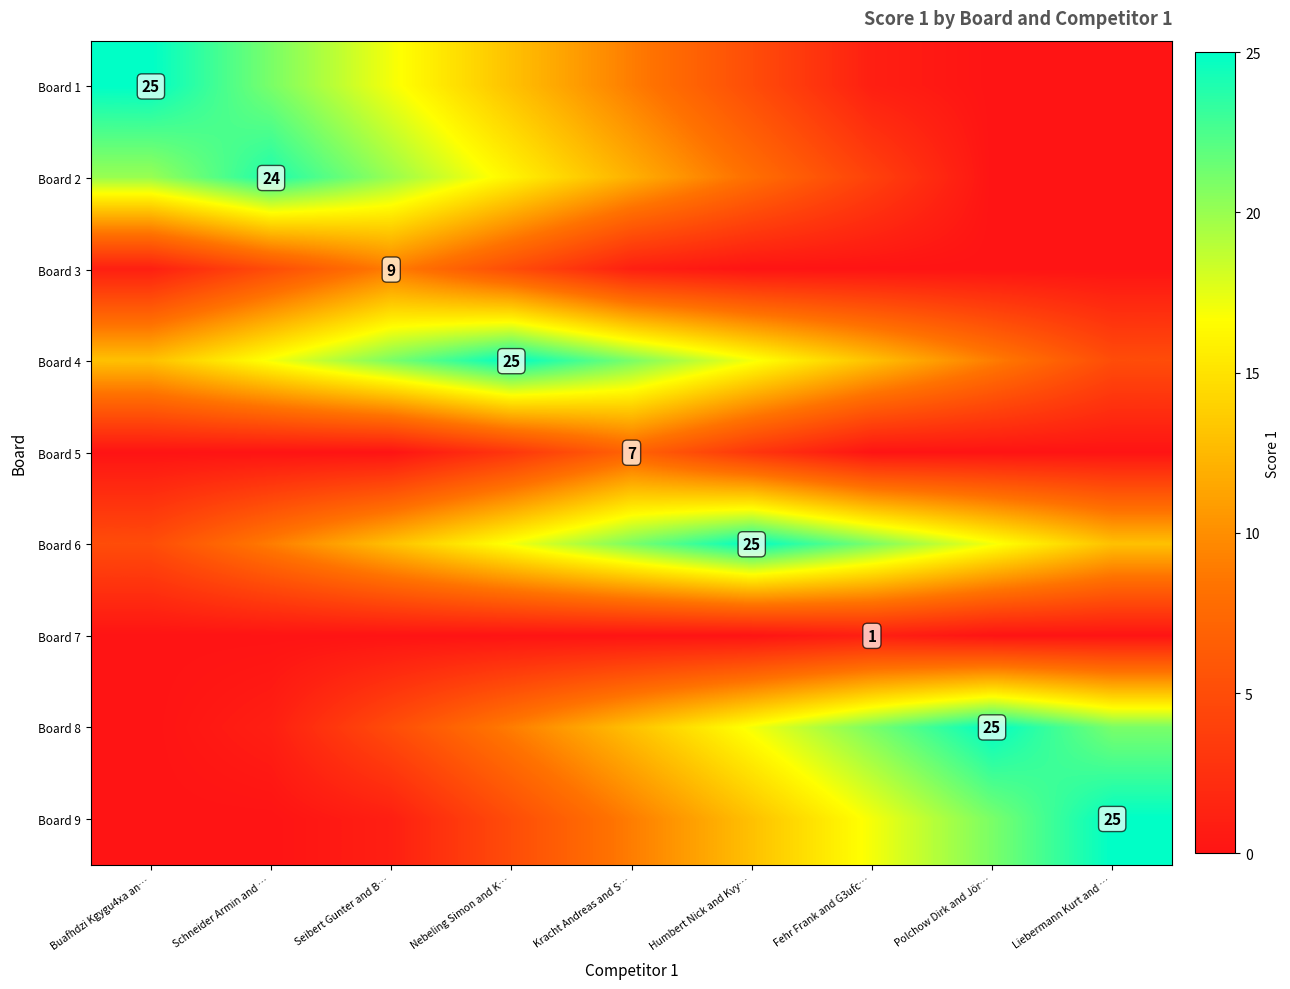

The Board 1 series shows 33 at Buafhdzi Kgygu4xa an…. True or false?

False